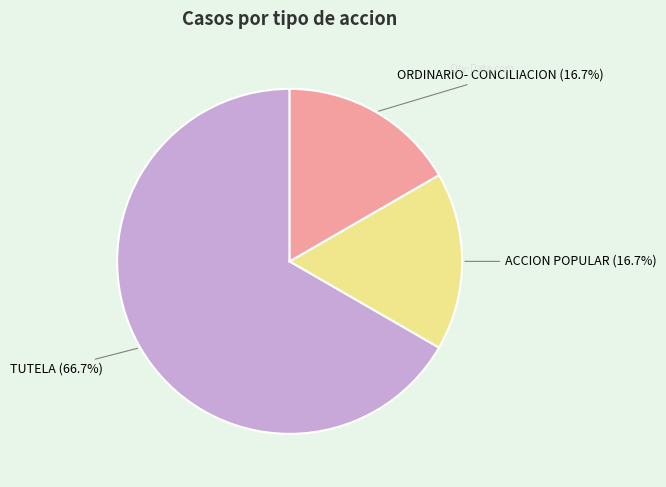

Is there any slice that represents more than half of the pie?

Yes